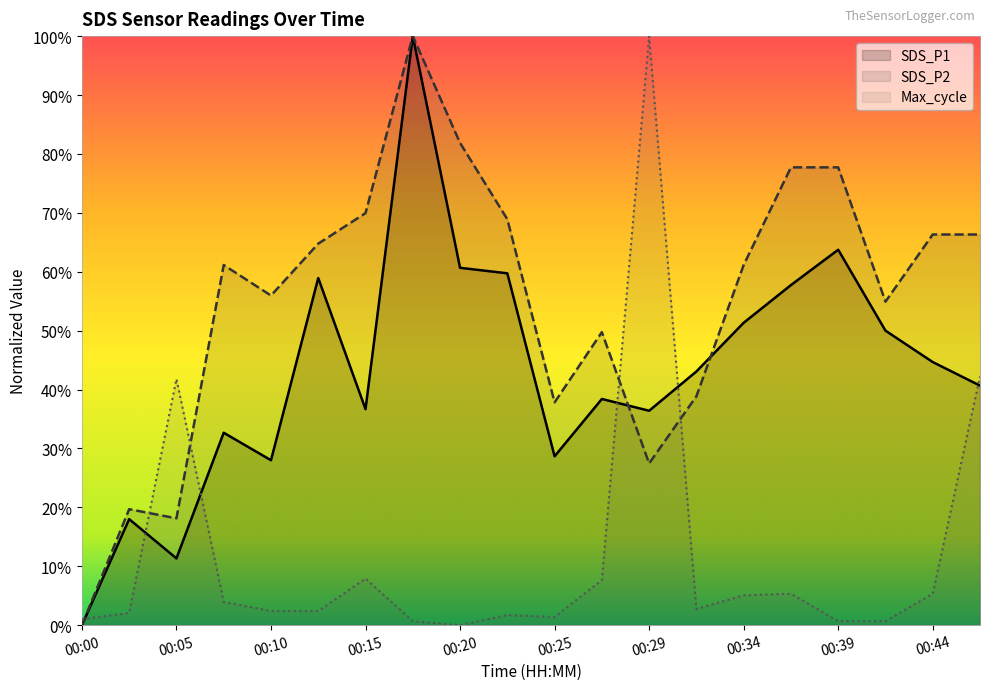

What is the difference between the second highest and minimum values in the SDS_P2 series?

0.8